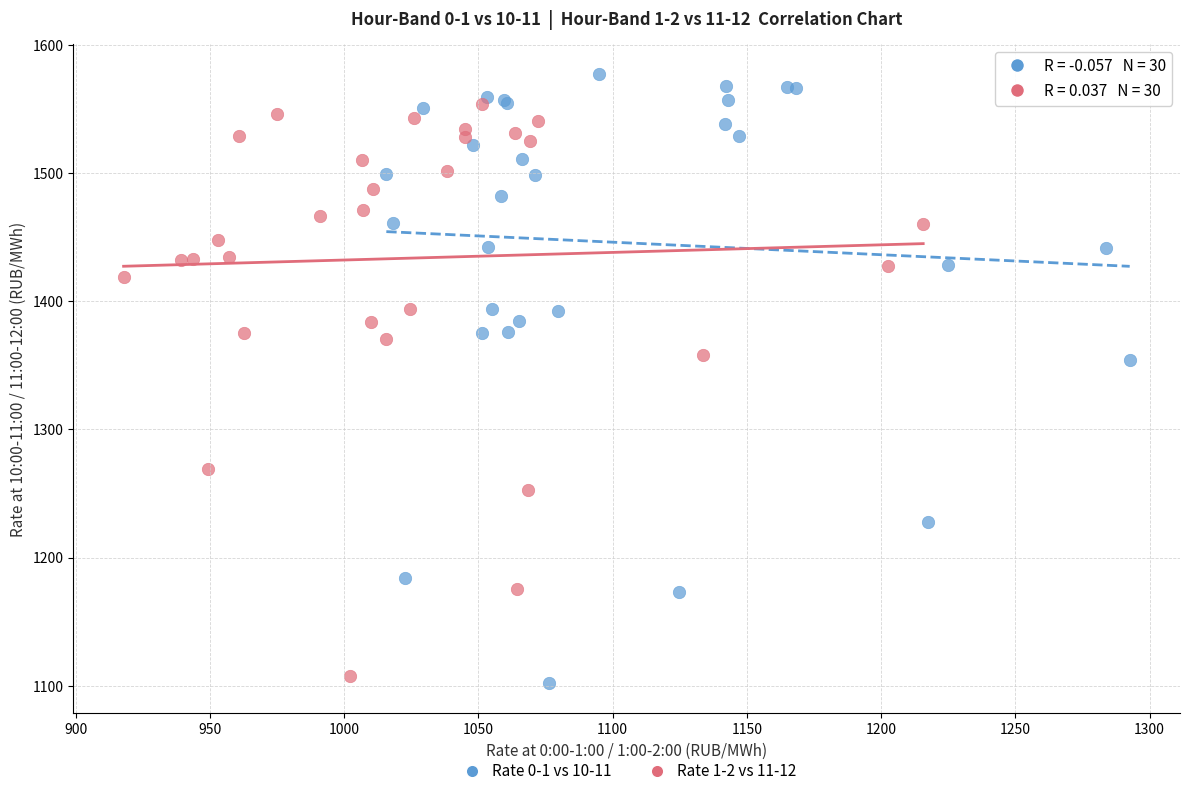

Which series contains the highest Y value?

Rate 0-1 vs 10-11